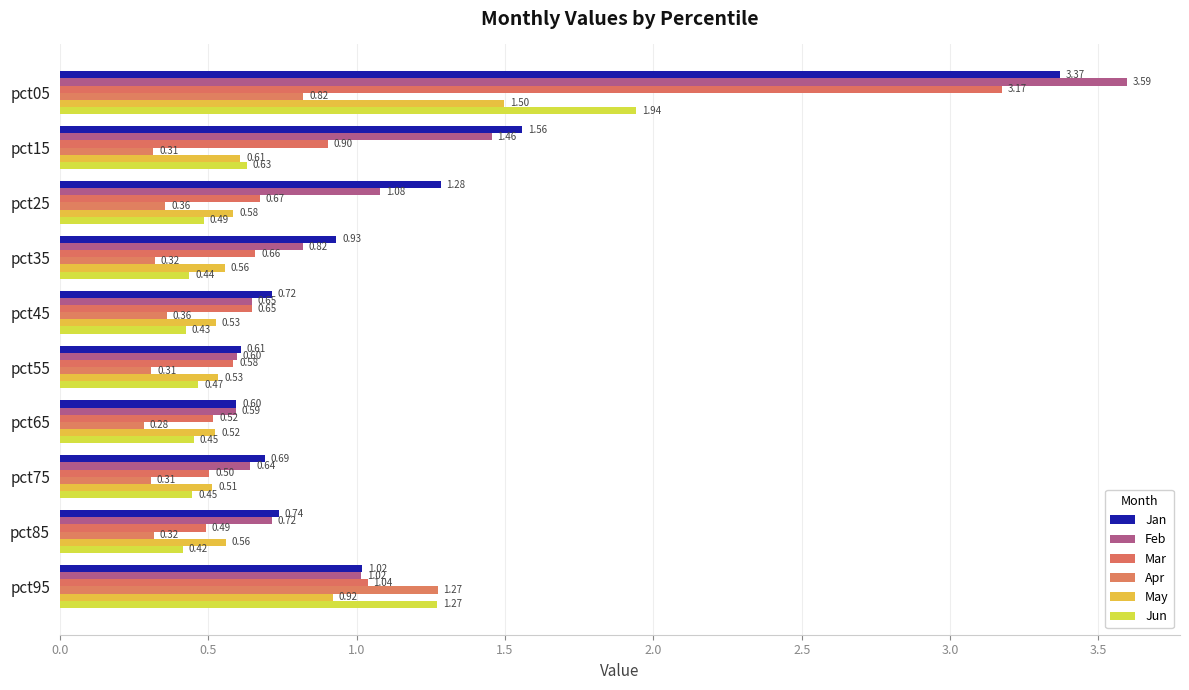

At how many categories does at least one series exceed 2?

1